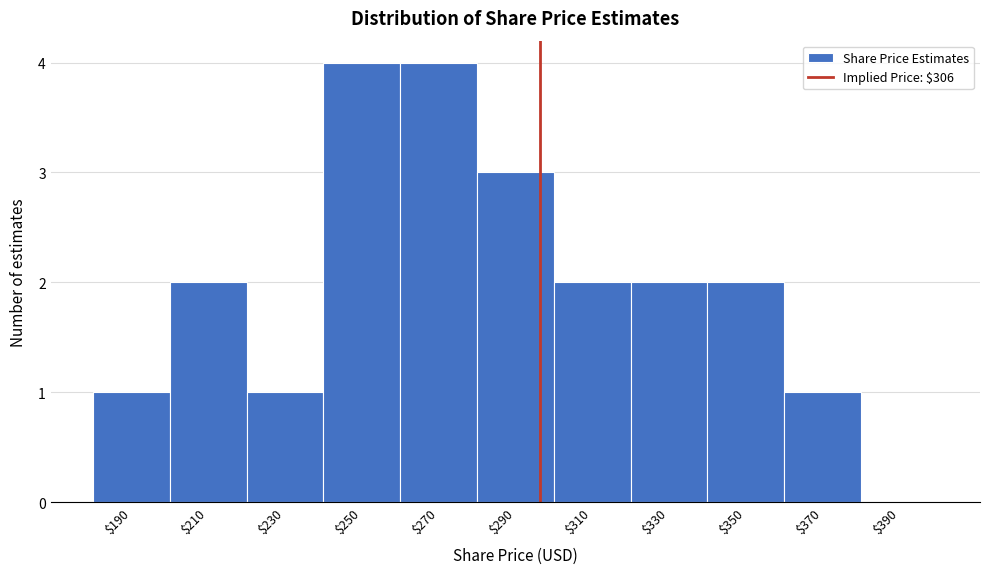

What is the sum of all values?

22